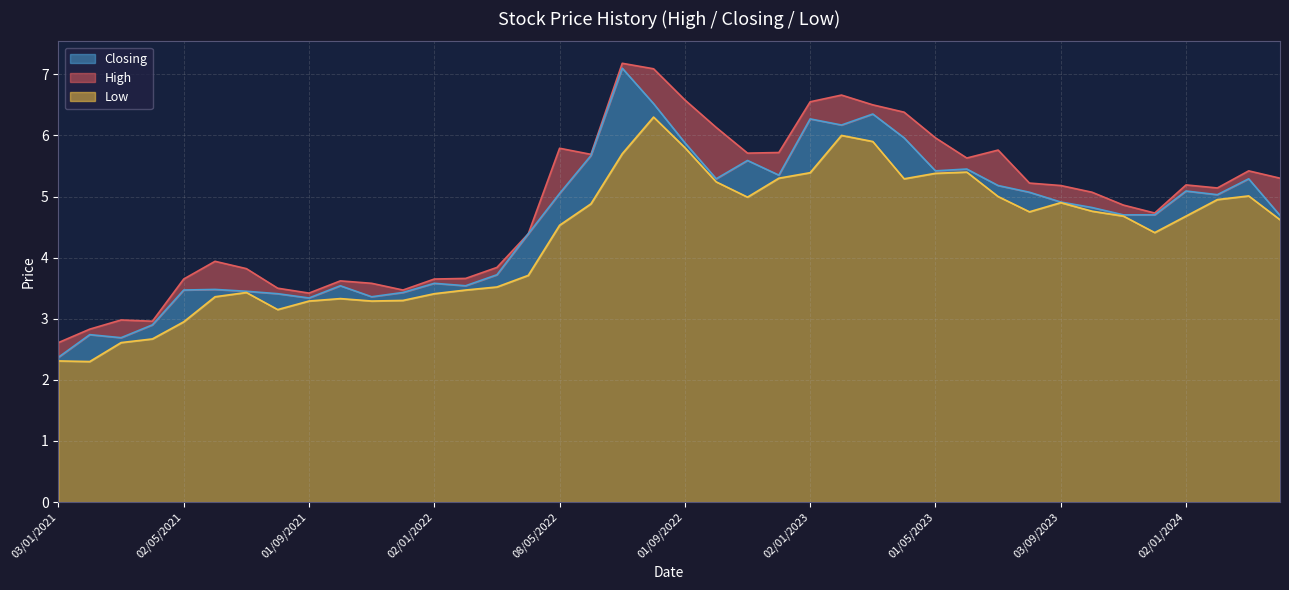

True or false: Closing has more than 2 points higher than both neighbors.

True